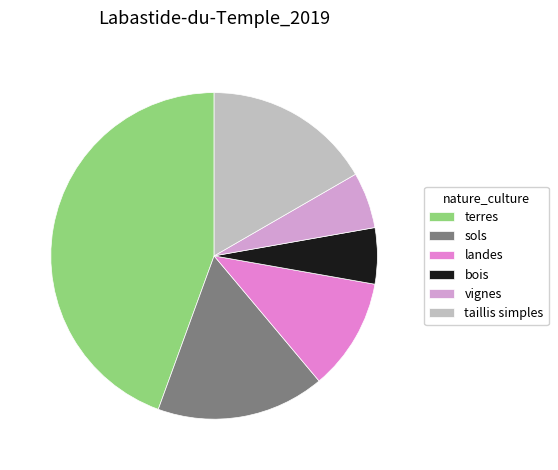

Is it true that bois is 20% of the pie?

False